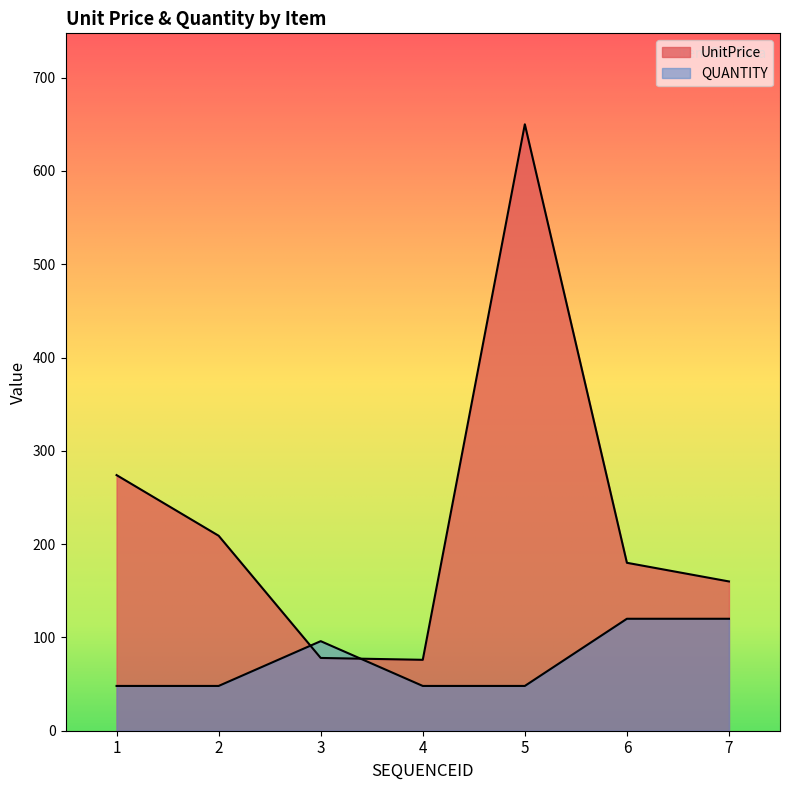

The QUANTITY series shows 48 at 1. True or false?

True